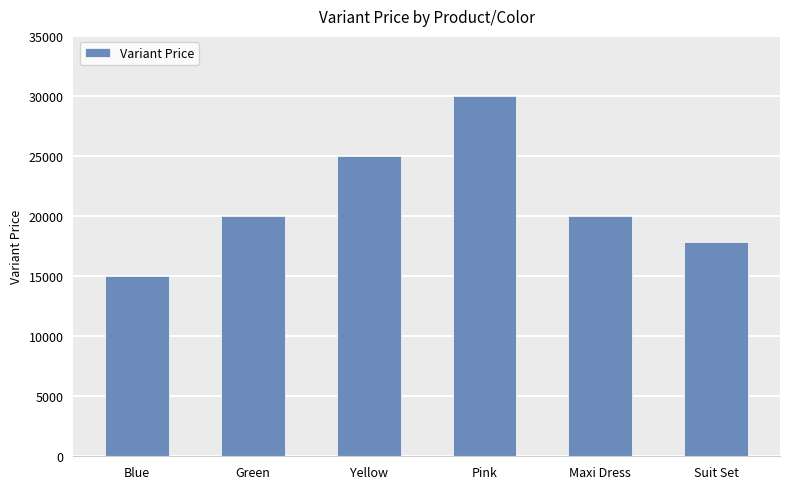

What is the label of the 1st bar from the left?

Blue